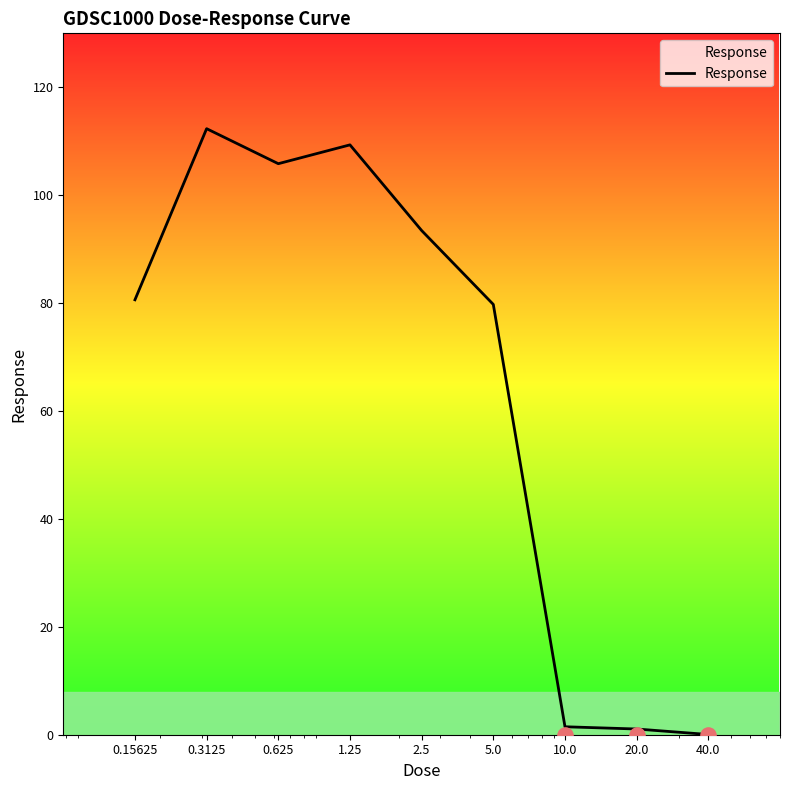

What is the ratio of the value at 0.15625 to the value at 10.0?

54.7